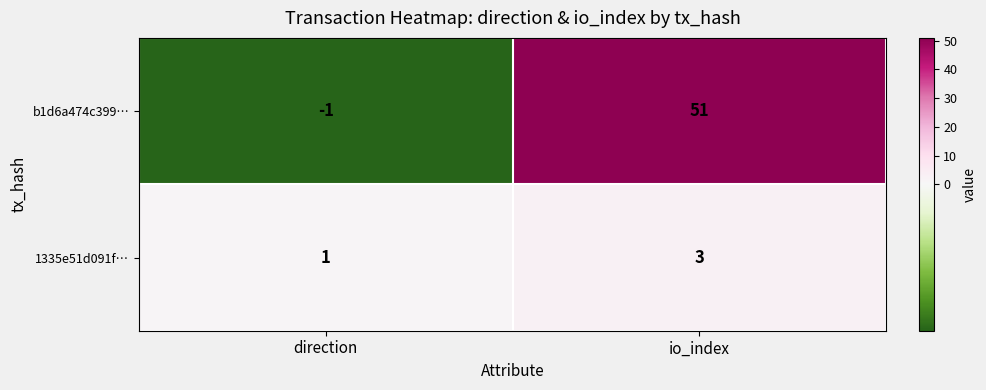

Is it true that 1335e51d091f… equals 1 at direction?

True